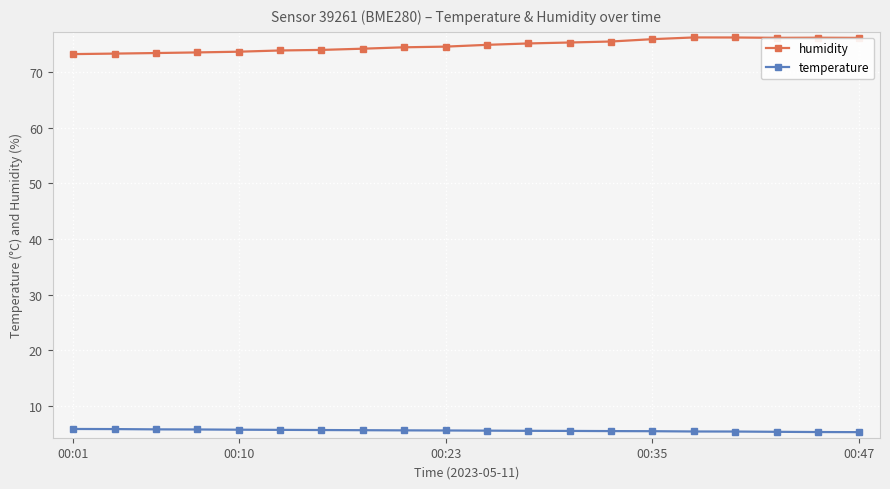

True or false: humidity and temperature cross at least once.

False